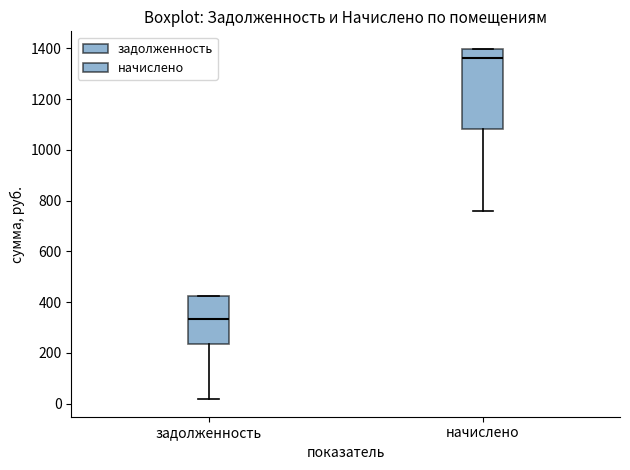

Where is the upper edge of the box for задолженность on the y-axis? The values are not printed on the chart, so give them approximately, as read against the axis.

420